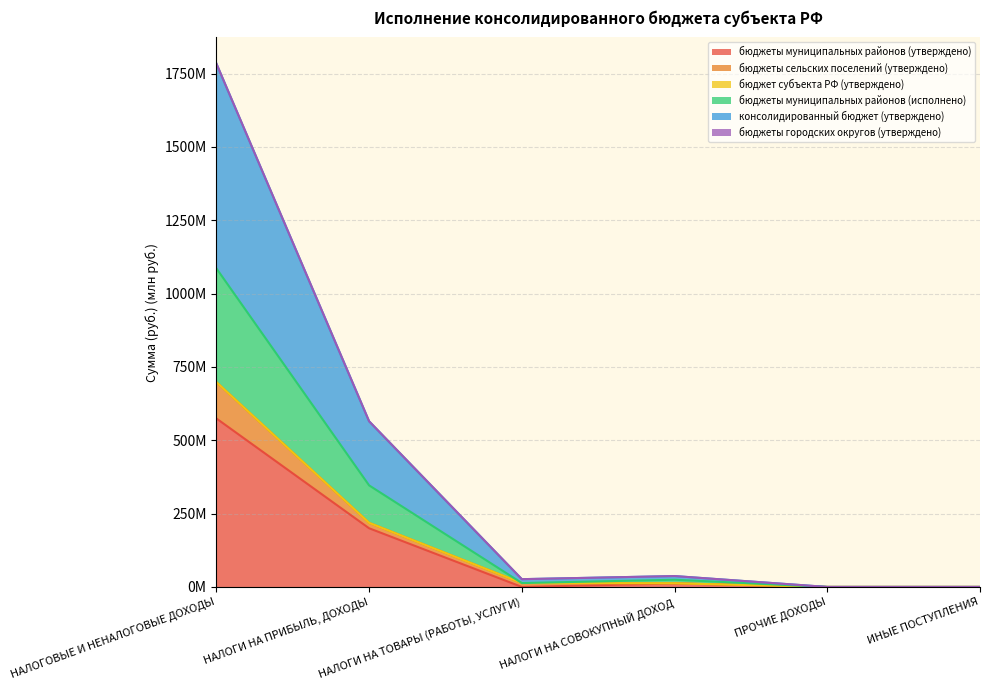

True or false: бюджеты муниципальных районов (исполнено) has a value of 0.0 at ИНЫЕ ПОСТУПЛЕНИЯ.

True